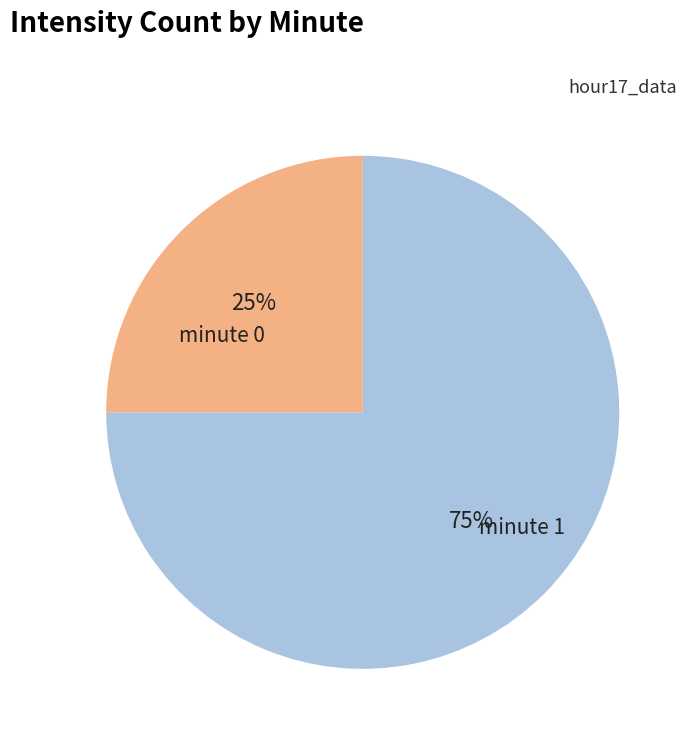

Is there any slice that represents more than half of the pie?

Yes